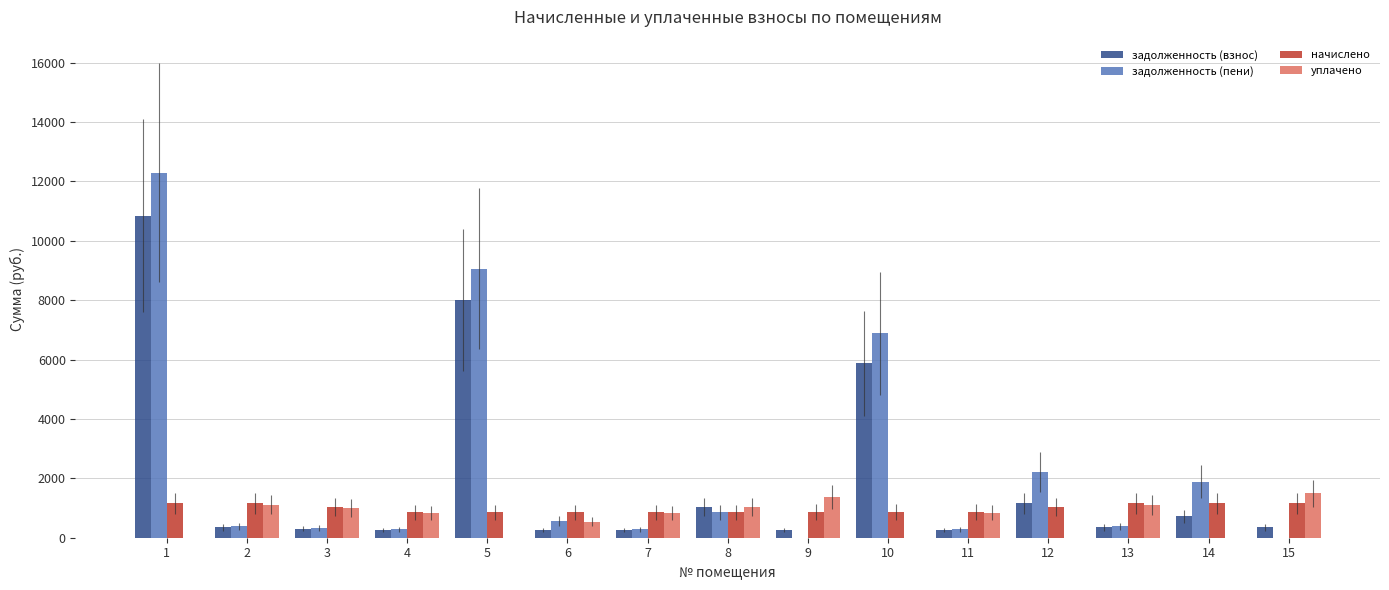

What is the highest value of the начислено series?

1162.4